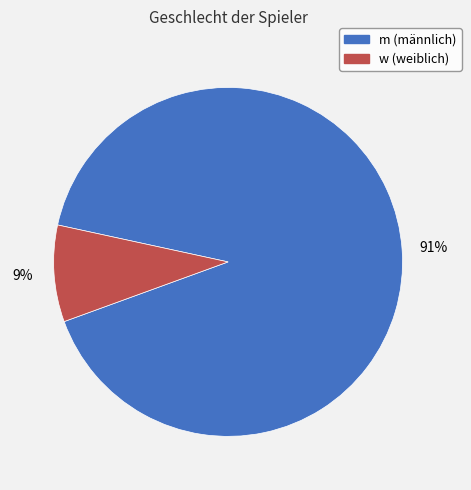

What percentage is the m slice, to the nearest percent?

91%